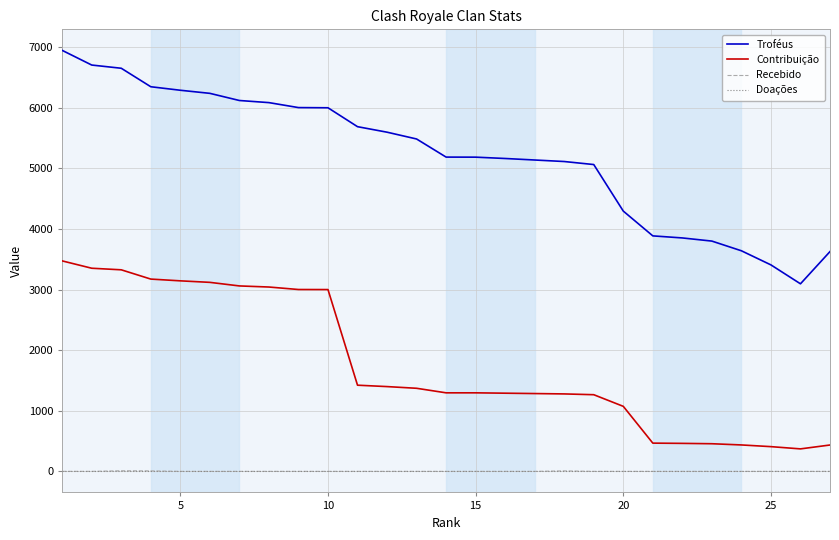

Which series has the widest spread of values?

Troféus